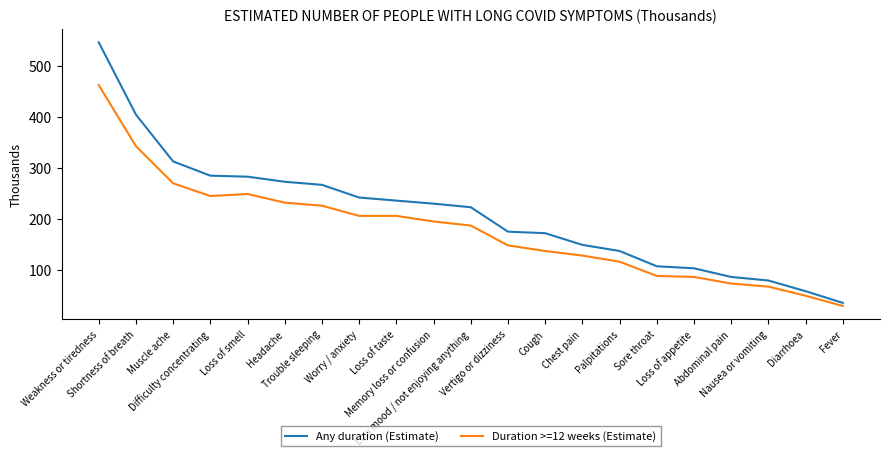

List the series in order of their peak value, highest first.

Any duration (Estimate), Duration >=12 weeks (Estimate)